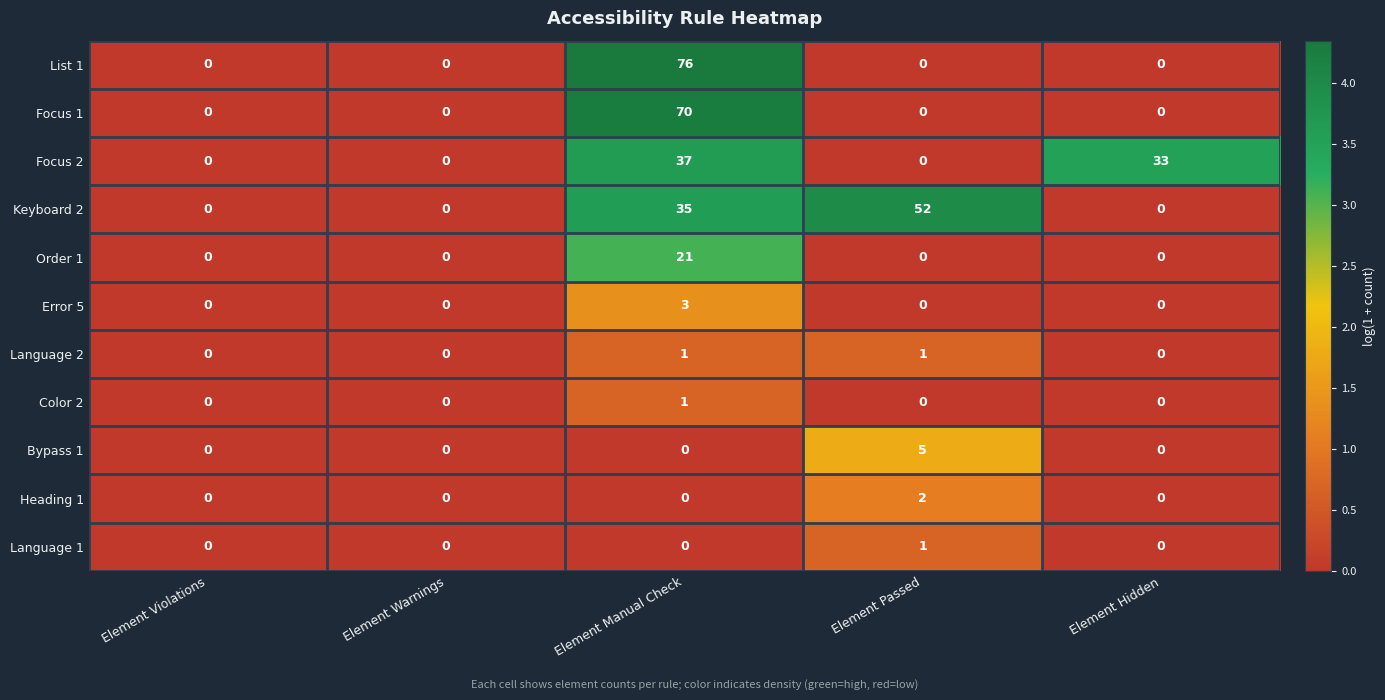

Between Element Violations and Element Manual Check, which series saw the biggest shift?

List 1